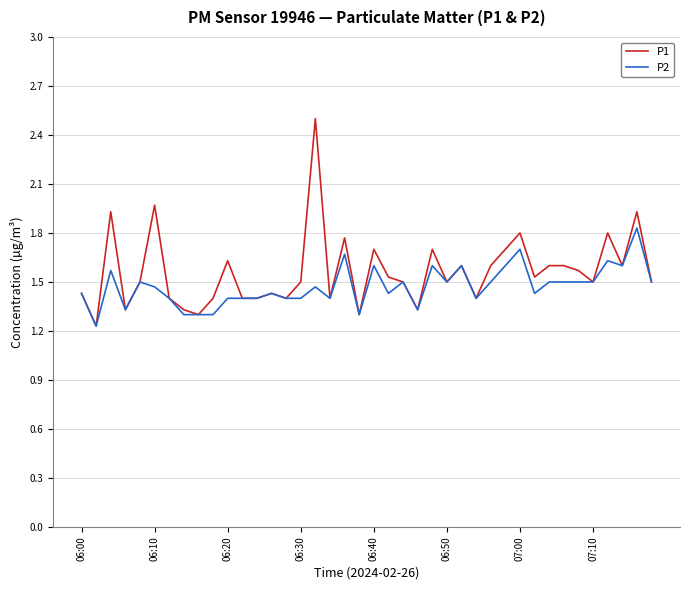

Does the chart display data point markers on the line(s)?

No